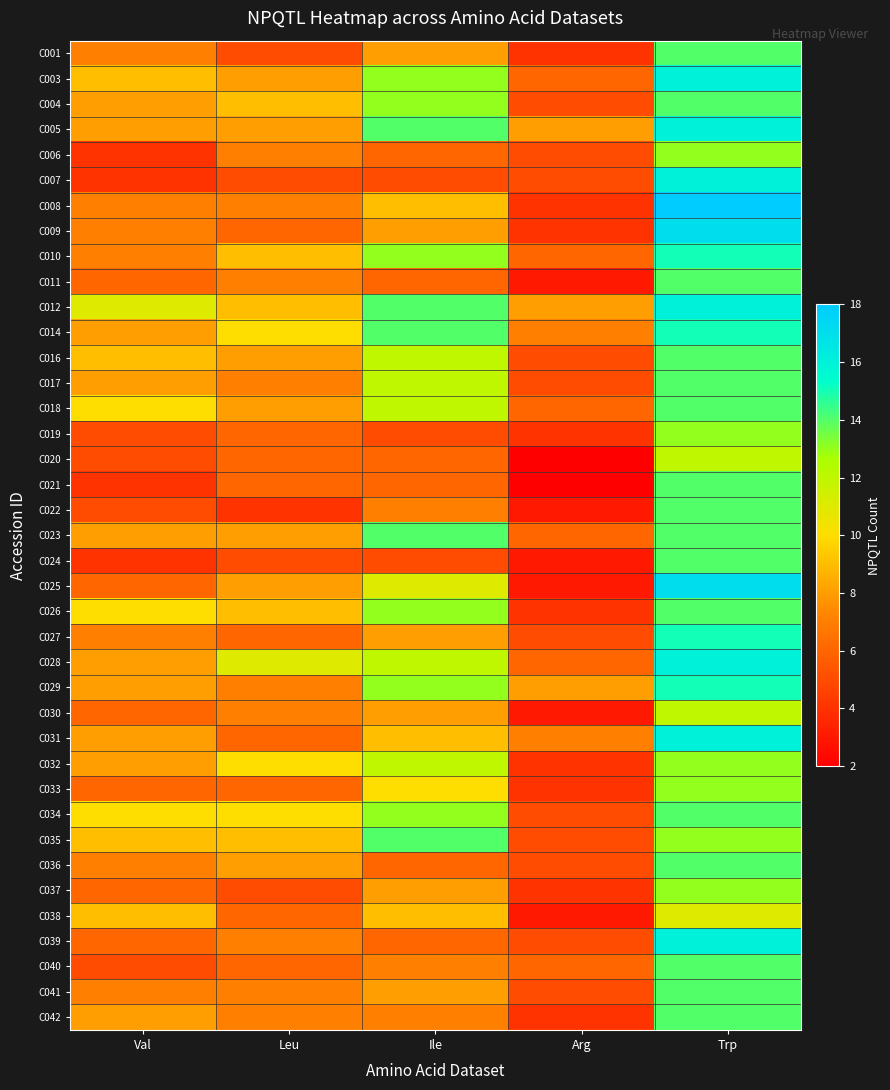

What is the difference between the highest and lowest values at Leu?

7